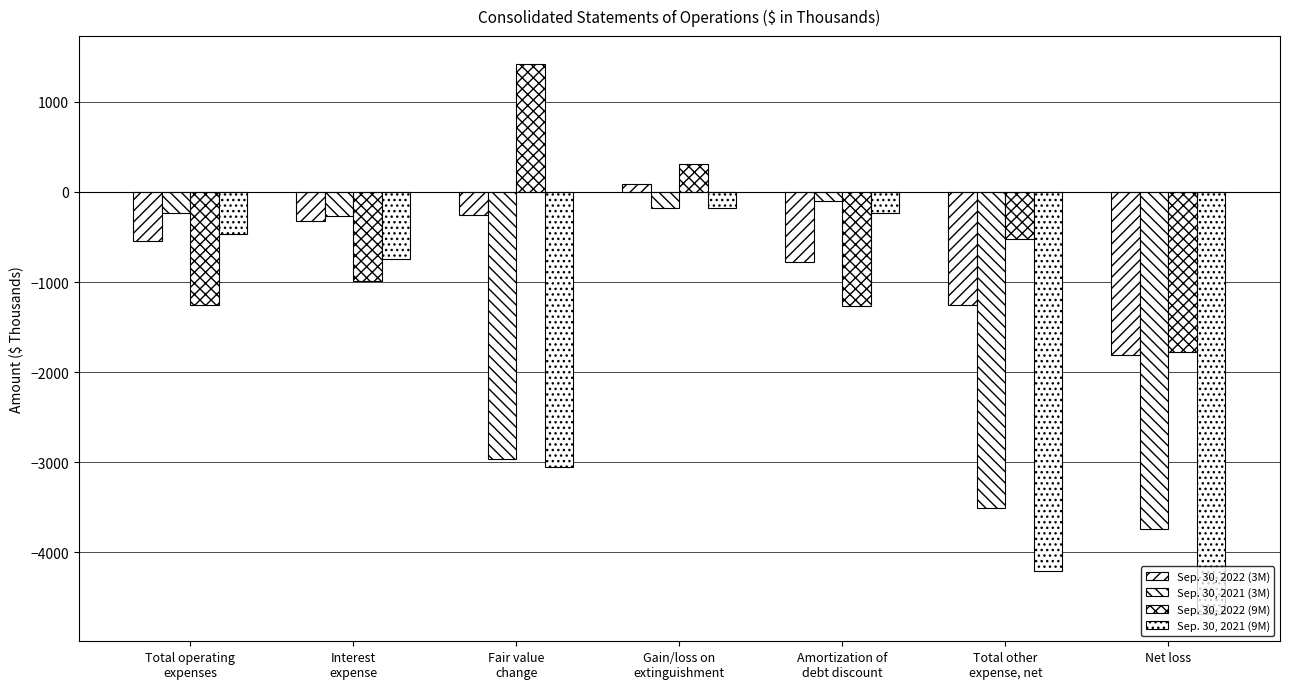

How many groups of bars are there?

7